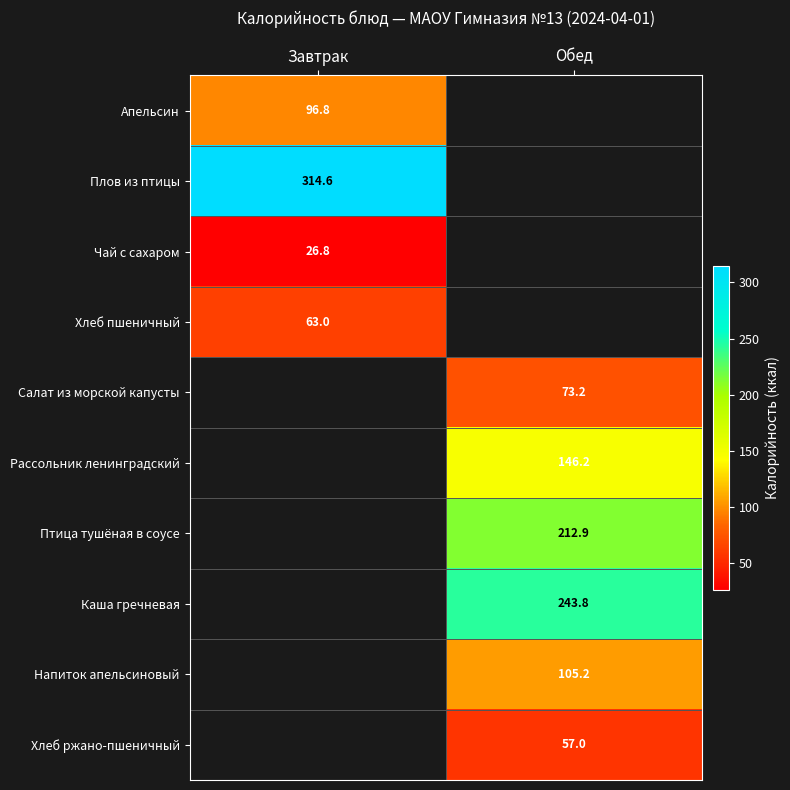

At how many categories does at least one series exceed 280?

1